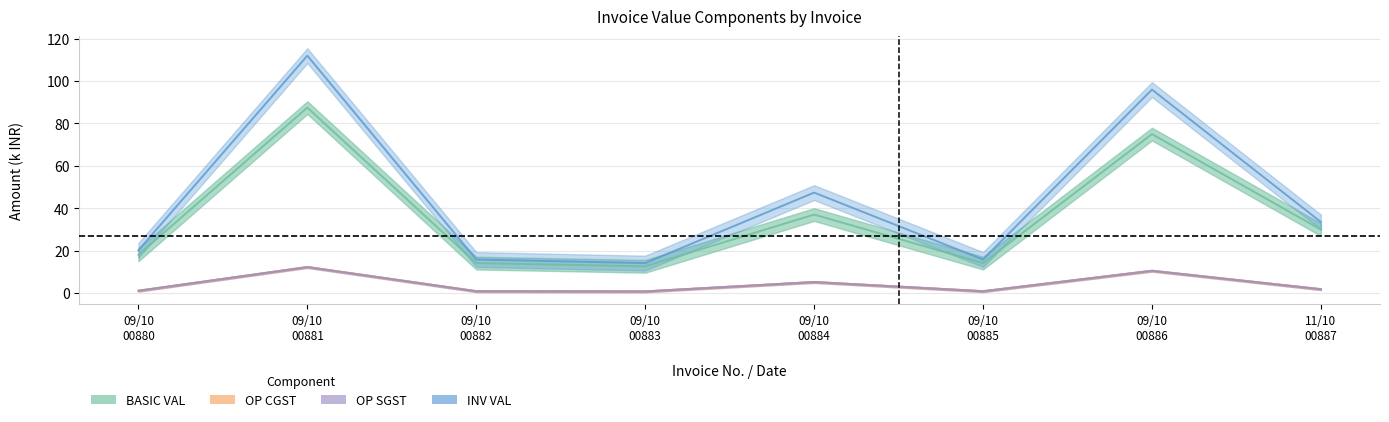

At which label does INV VAL first exceed 33?

09/10 00881